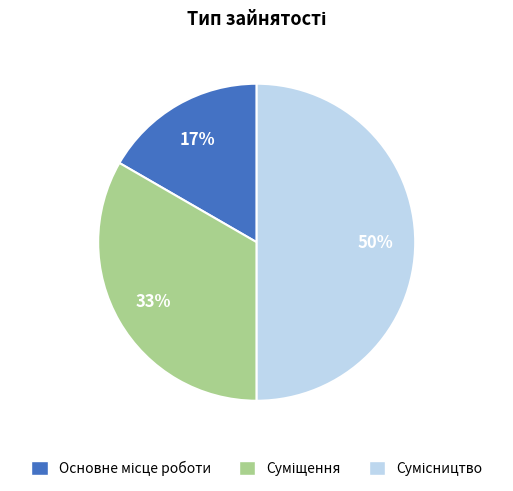

How many slices are in this pie chart?

3